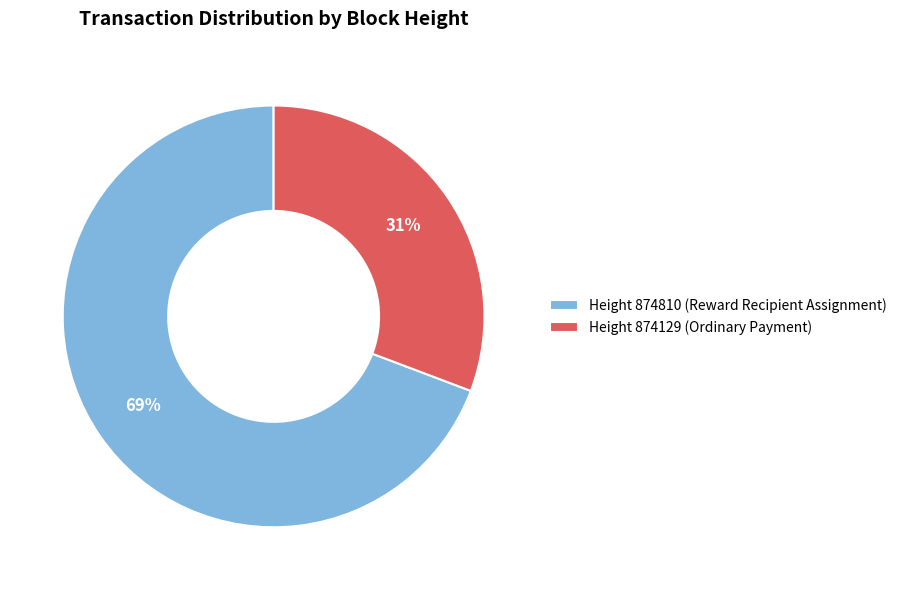

Which has a higher value, Height 874810 (Reward Recipient Assignment) or Height 874129 (Ordinary Payment)?

Height 874810 (Reward Recipient Assignment)